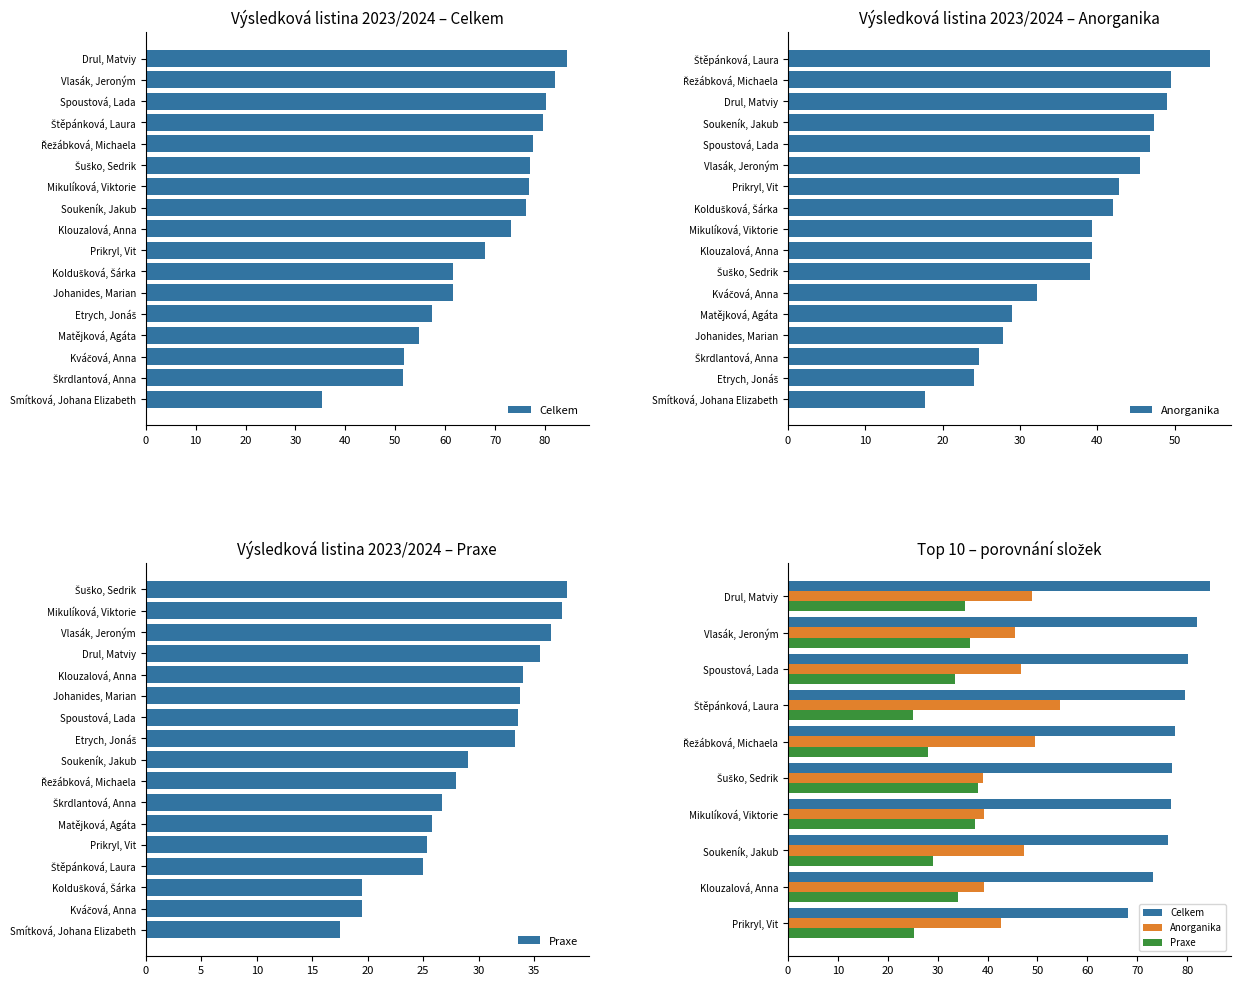

How many categories are shown in the chart?

10